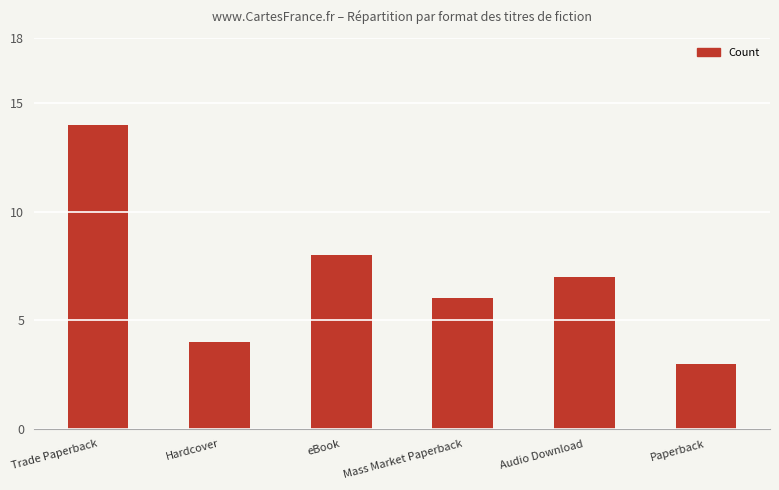

What is the label of the 4th bar from the right?

eBook